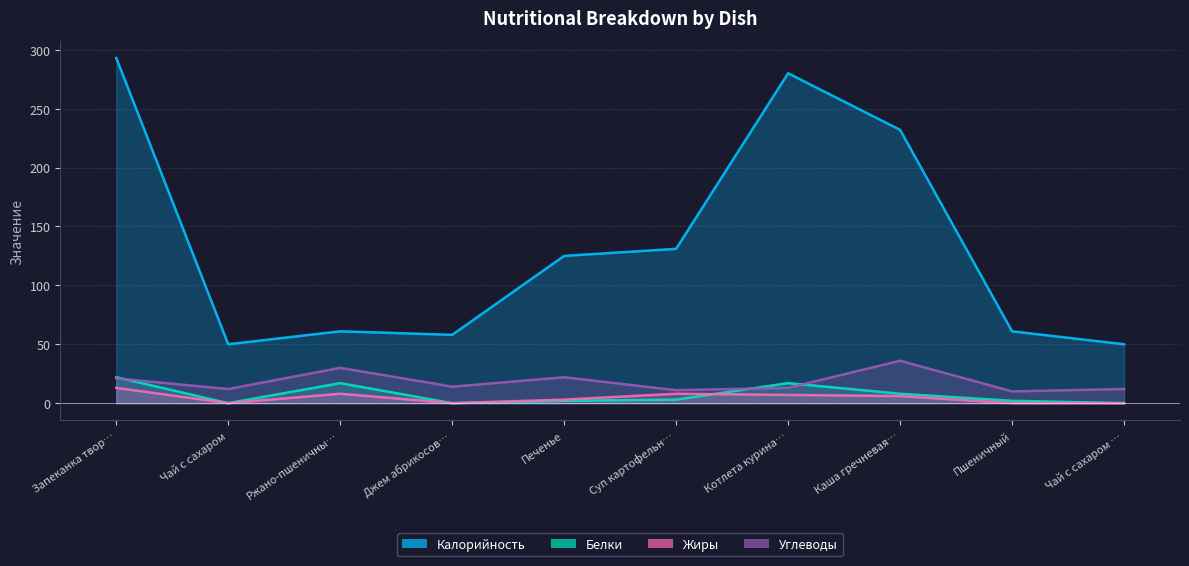

At which label does Жиры first exceed 6?

Запеканка твор…